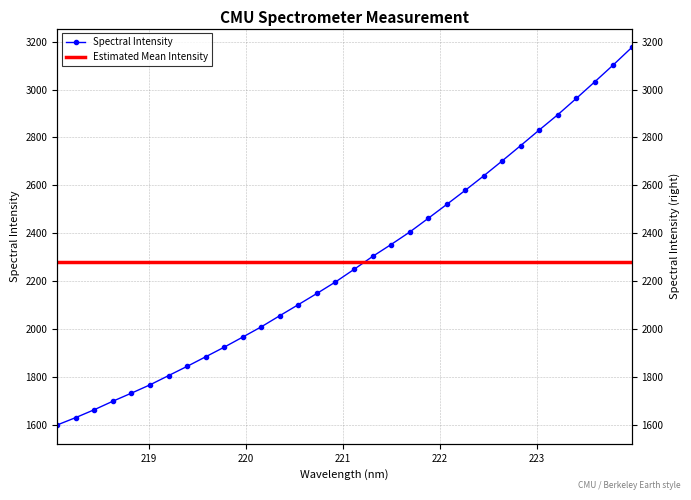

Rank the categories by value from lowest to highest.

218.0596, 218.2508, 218.442, 218.6332, 218.8244, 219.0156, 219.2067, 219.3979, 219.589, 219.7801, 219.9712, 220.1623, 220.3533, 220.5444, 220.7354, 220.9264, 221.1174, 221.3083, 221.4993, 221.6902, 221.8812, 222.0721, 222.263, 222.4538, 222.6447, 222.8355, 223.0264, 223.2172, 223.408, 223.5987, 223.7895, 223.9802